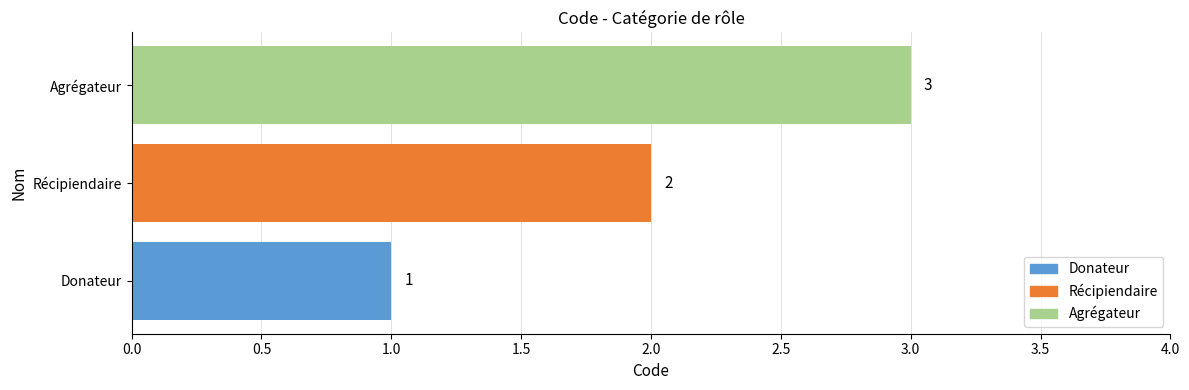

Which has a higher value, Récipiendaire or Agrégateur?

Agrégateur